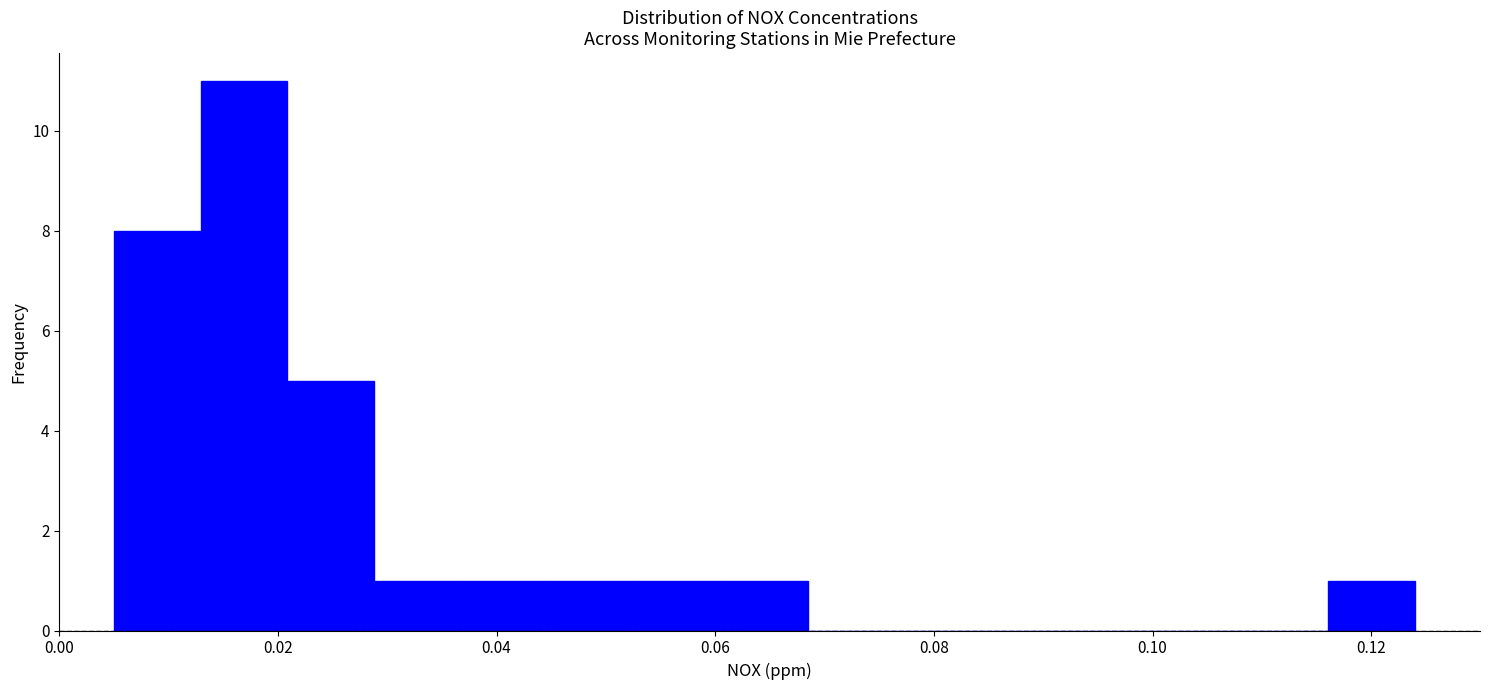

Around what value on the x-axis is the tallest bar? Give the approximate position of its centre, as read against the axis.

0.016